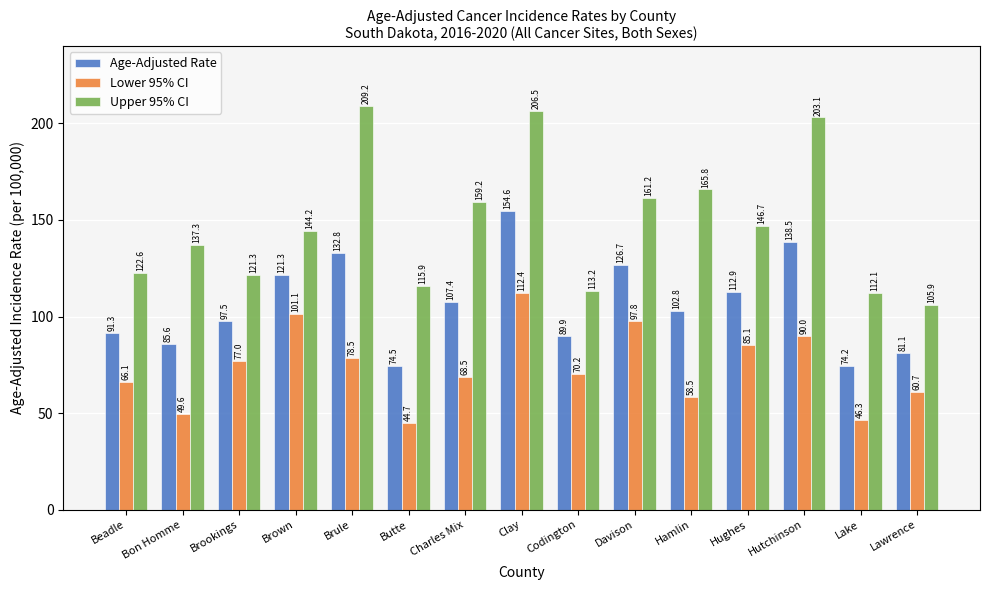

What is the total value across all series at Hutchinson?

431.6